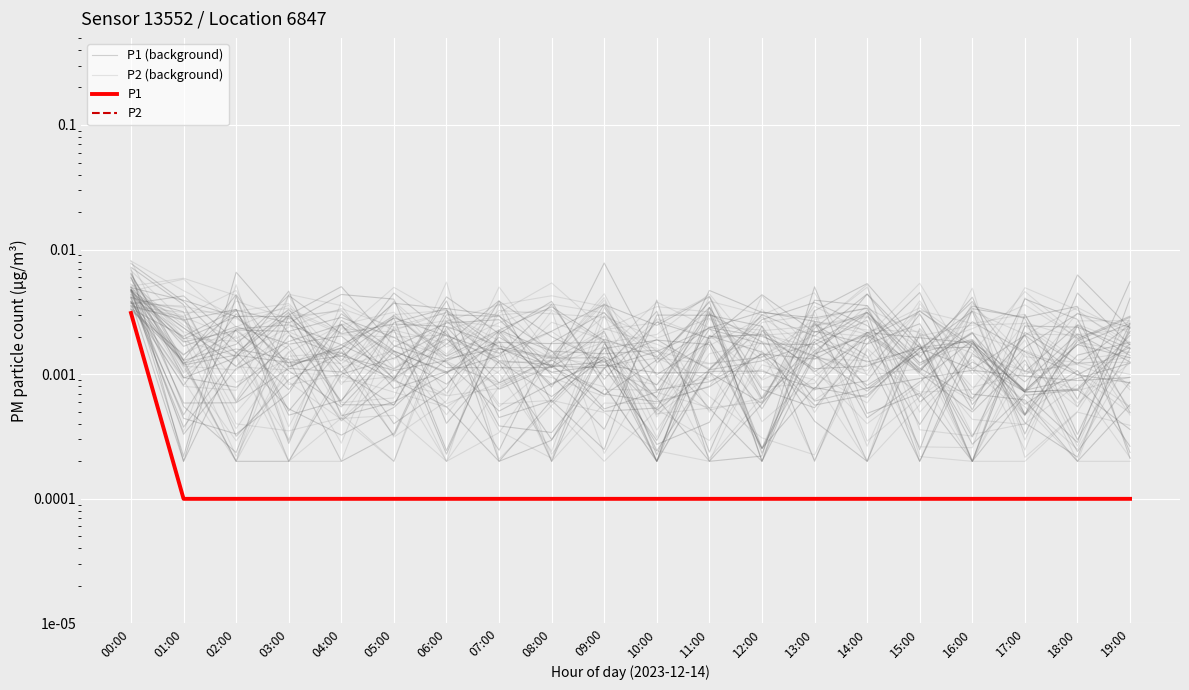

Reading left to right, extract all data points from this chart.

P1 (background): 00:00=0.0	01:00=0.0	02:00=0.0	03:00=0.0	04:00=0.0	05:00=0.0	06:00=0.0	07:00=0.0	08:00=0.0	09:00=0.0	10:00=0.0	11:00=0.0	12:00=0.0	13:00=0.0	14:00=0.0	15:00=0.0	16:00=0.0	17:00=0.0	18:00=0.0	19:00=0.0
P2 (background): 00:00=0.0	01:00=0.0	02:00=0.0	03:00=0.0	04:00=0.0	05:00=0.0	06:00=0.0	07:00=0.0	08:00=0.0	09:00=0.0	10:00=0.0	11:00=0.0	12:00=0.0	13:00=0.0	14:00=0.0	15:00=0.0	16:00=0.0	17:00=0.0	18:00=0.0	19:00=0.0
P1: 00:00=0.0	01:00=0.0	02:00=0.0	03:00=0.0	04:00=0.0	05:00=0.0	06:00=0.0	07:00=0.0	08:00=0.0	09:00=0.0	10:00=0.0	11:00=0.0	12:00=0.0	13:00=0.0	14:00=0.0	15:00=0.0	16:00=0.0	17:00=0.0	18:00=0.0	19:00=0.0
P2: 00:00=0.0	01:00=0.0	02:00=0.0	03:00=0.0	04:00=0.0	05:00=0.0	06:00=0.0	07:00=0.0	08:00=0.0	09:00=0.0	10:00=0.0	11:00=0.0	12:00=0.0	13:00=0.0	14:00=0.0	15:00=0.0	16:00=0.0	17:00=0.0	18:00=0.0	19:00=0.0